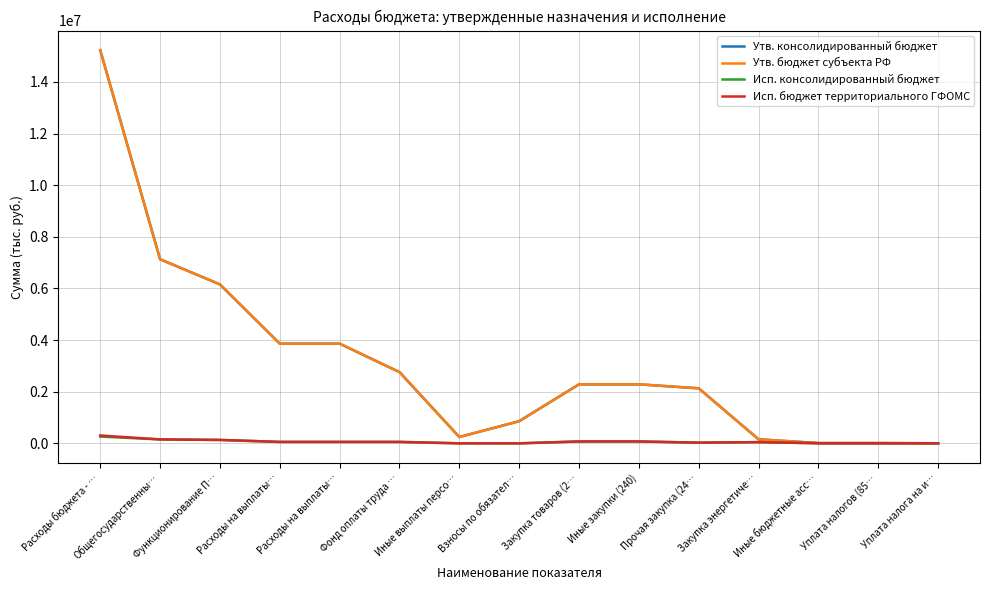

Where is Исп. бюджет территориального ГФОМС nearest to the value 152010?

Общегосударственны…